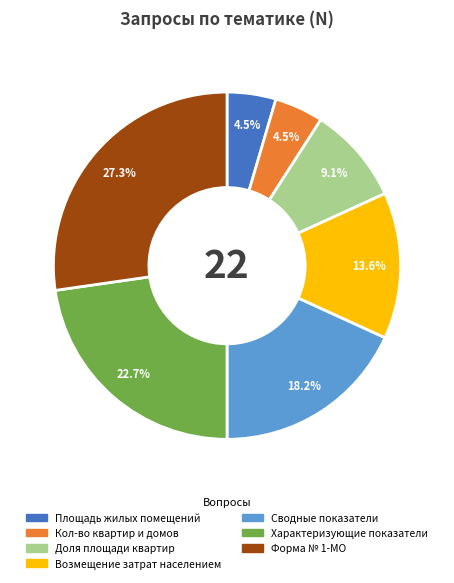

Is the sum of Кол-во квартир и домов and Доля площади квартир greater than half?

No